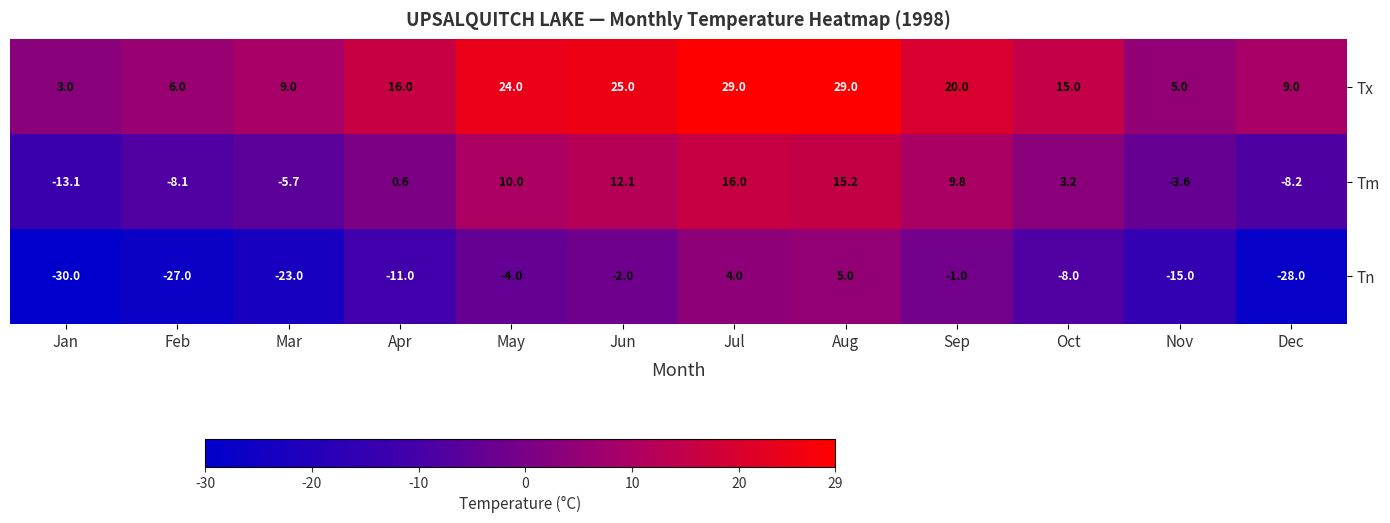

What is the difference between the Tn values at Dec and Apr?

17.0